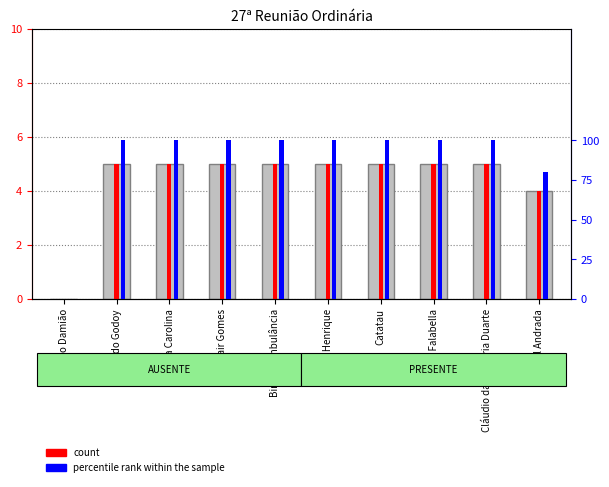

What is the difference between the second highest and minimum values in the percentile rank within the sample series?

100